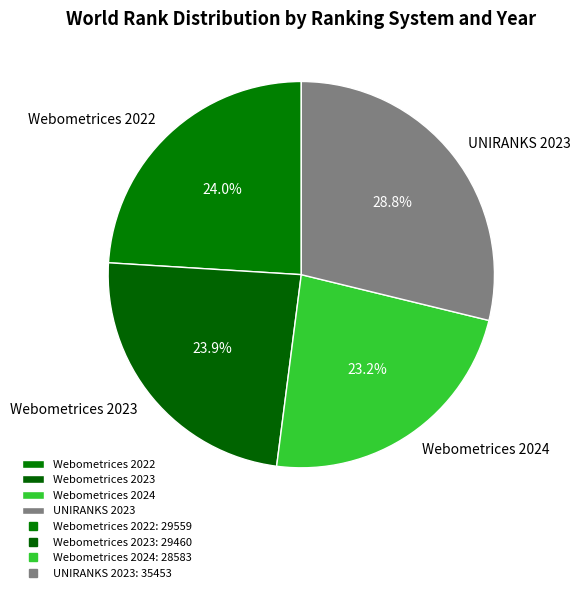

Is there a majority slice in this chart?

No